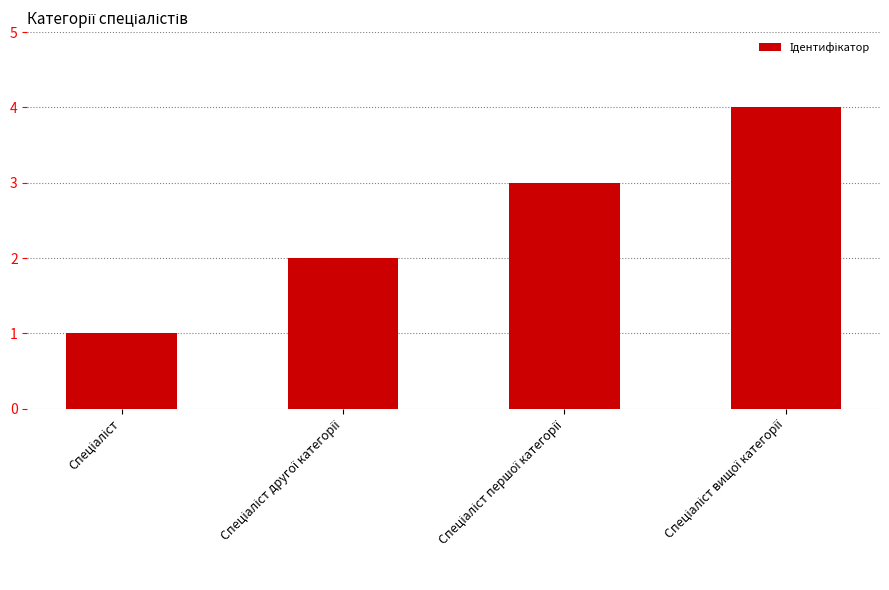

What is the difference between the maximum and minimum values?

3